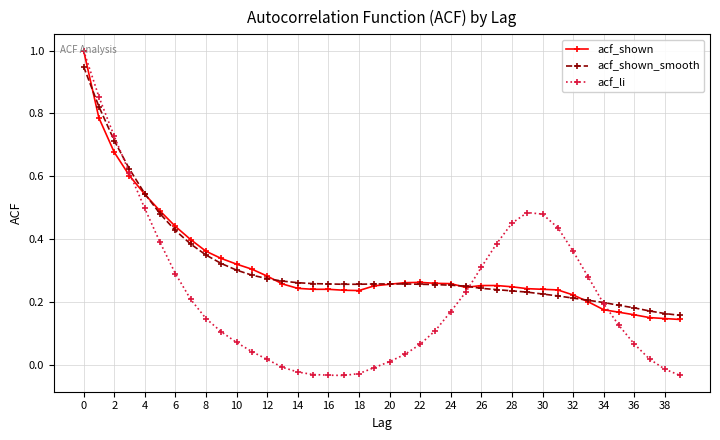

How many lines are shown in the chart?

3